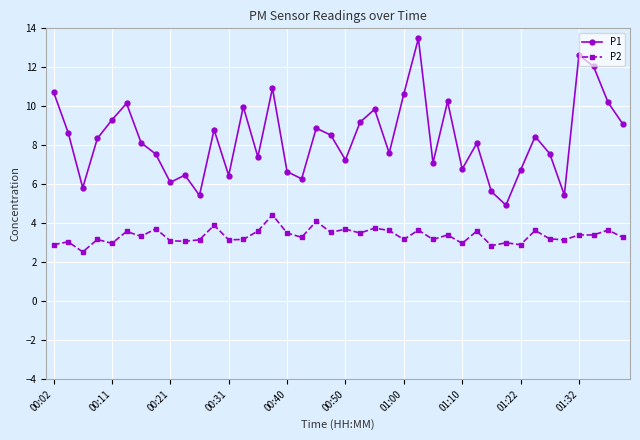

What is the greatest value displayed?

13.5